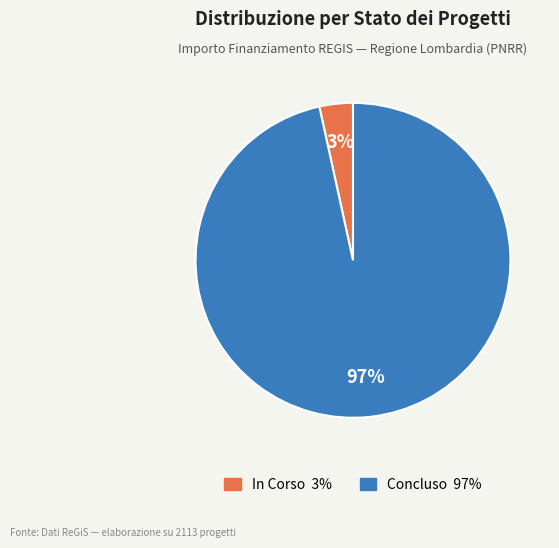

Does any single category account for the majority?

Yes